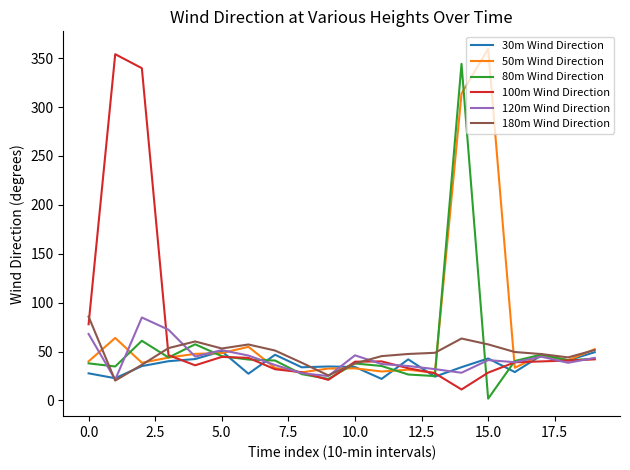

What is the maximum value for 120m Wind Direction?

84.8